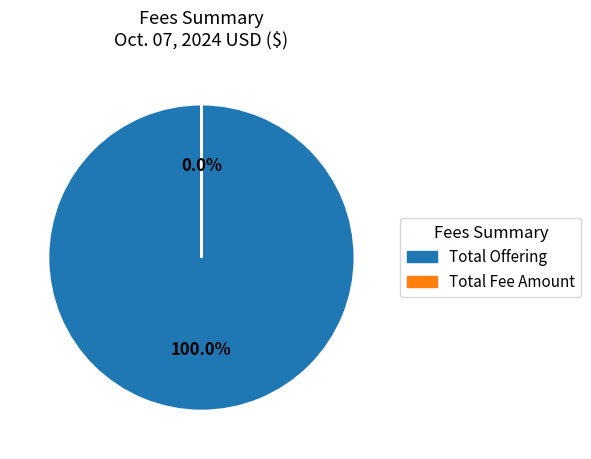

Does any single category account for the majority?

Yes